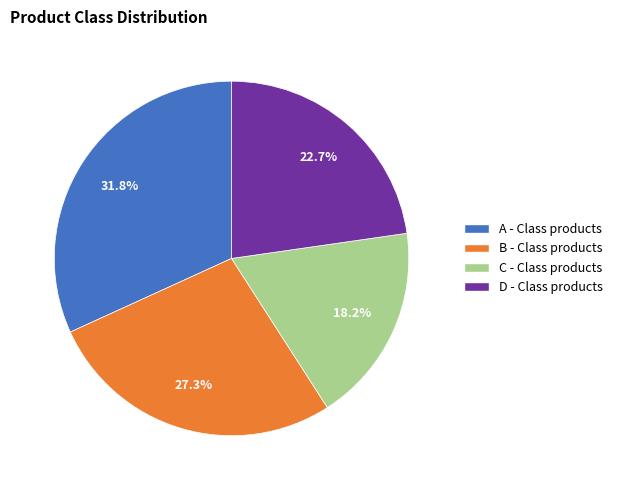

Between B - Class products and D - Class products, which is larger?

B - Class products